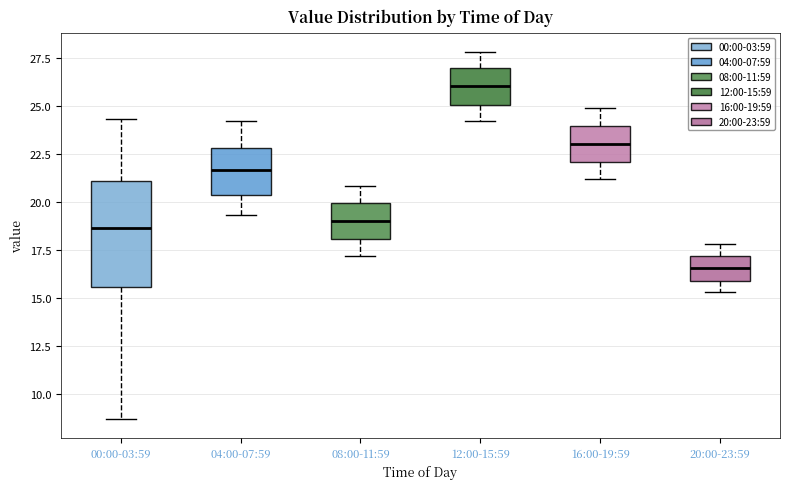

Where does the lower whisker of the box for 16:00-19:59 end on the y-axis? The values are not printed on the chart, so give them approximately, as read against the axis.

21.0